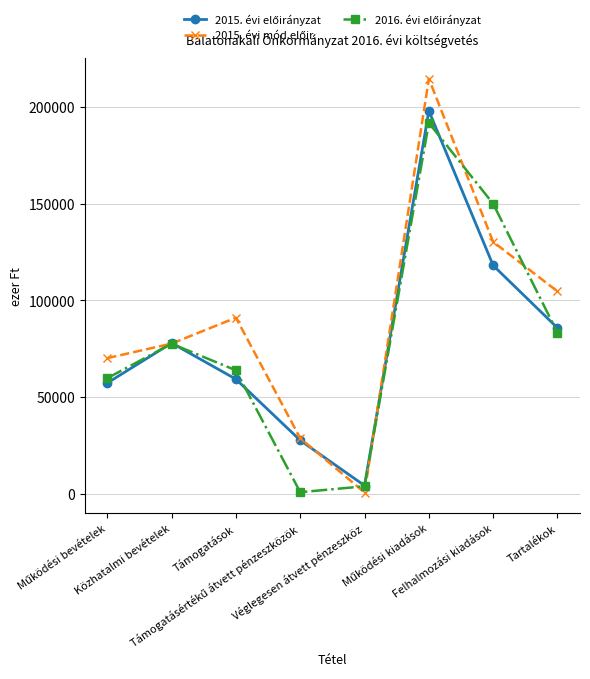

Count the number of categories in the chart.

8